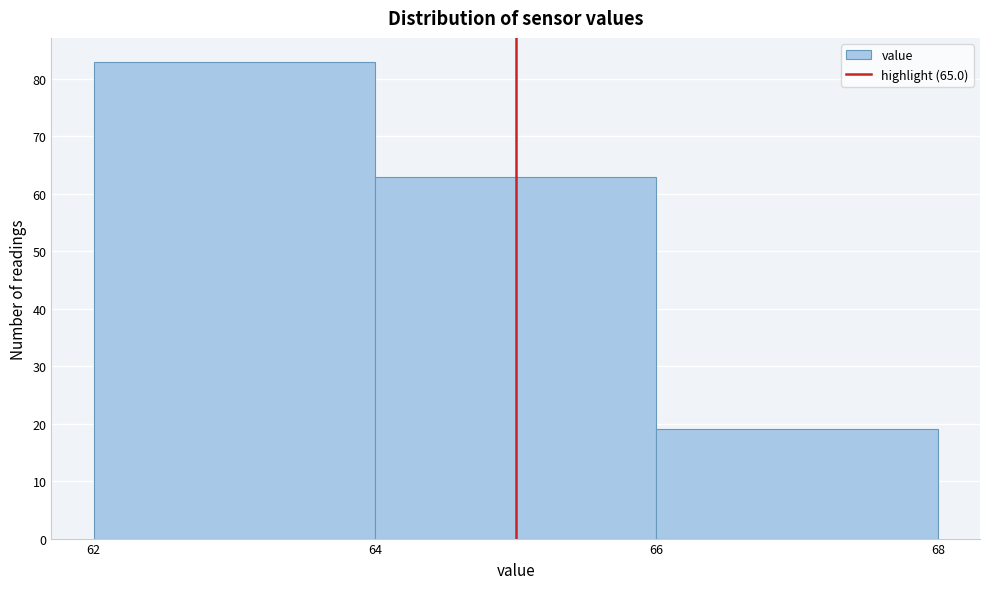

How tall is the bar that spans 66 to 68 on the x-axis? The values are not printed on the chart, so give them approximately, as read against the axis.

19